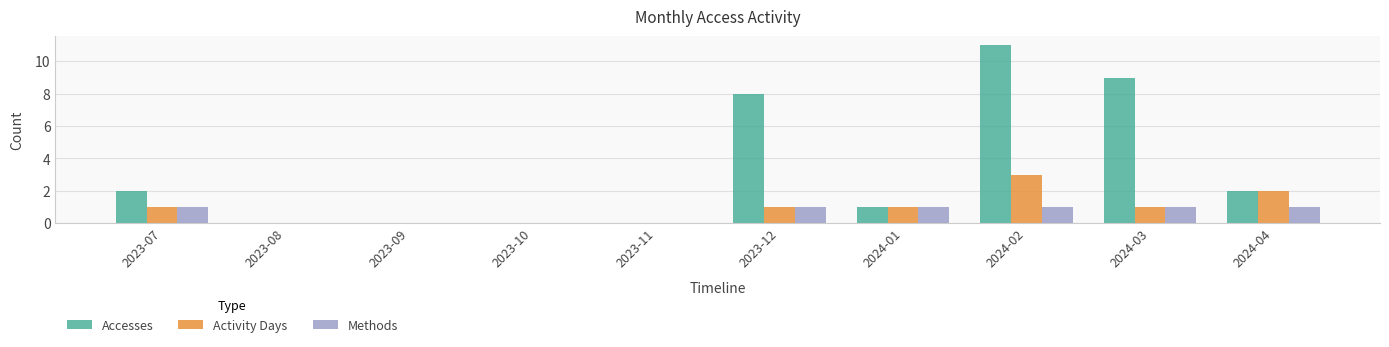

What are all the series names shown in the legend?

Accesses, Activity Days, Methods